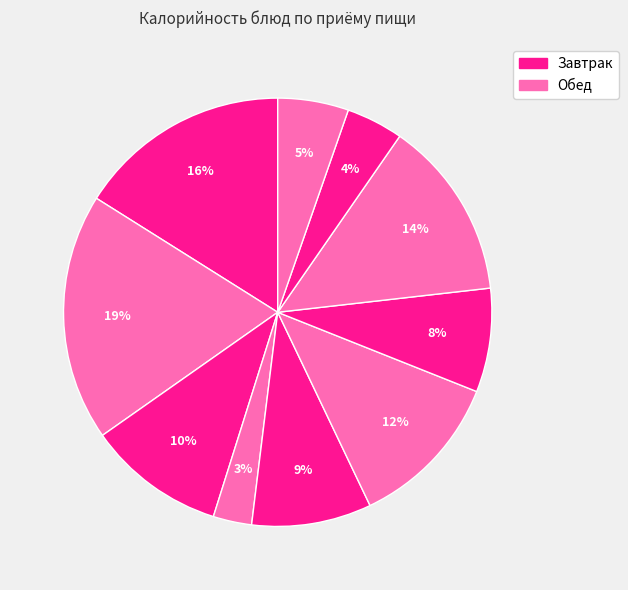

How many slices are in this pie chart?

10